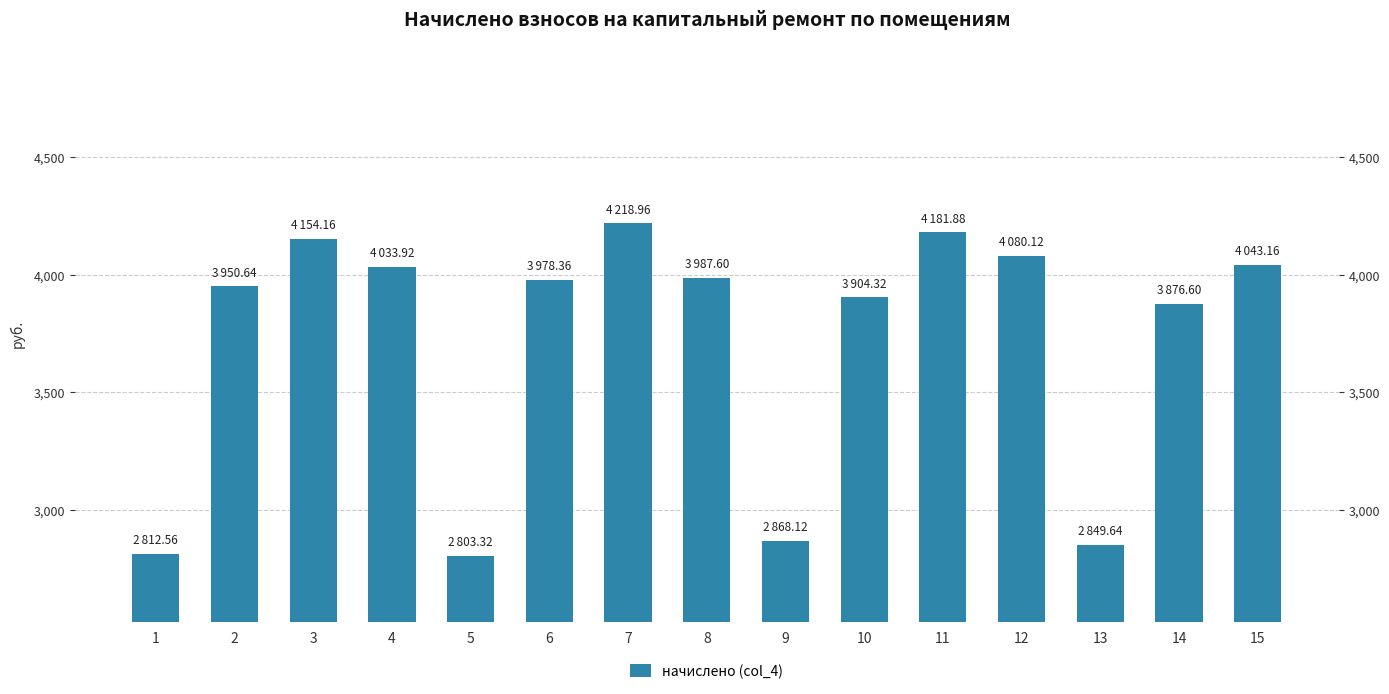

What value does the data have at 1?

2812.6